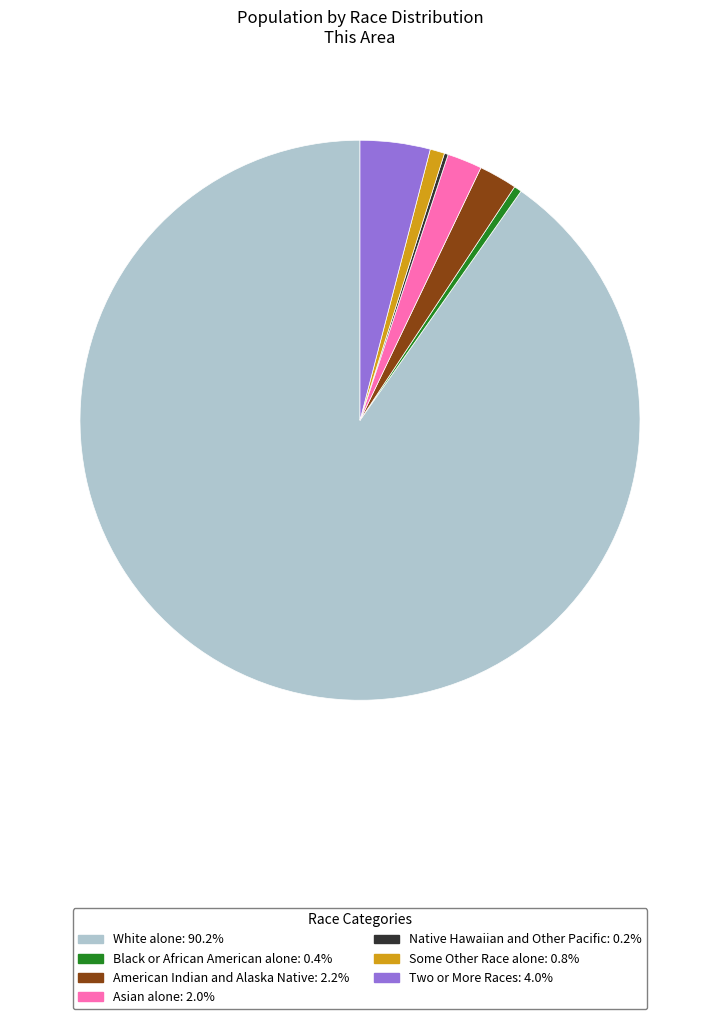

Between Asian alone and White alone, which is larger?

White alone